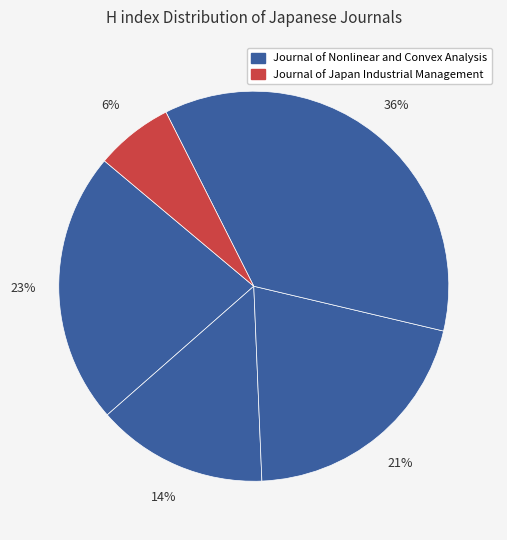

Count the number of slices in the pie.

5